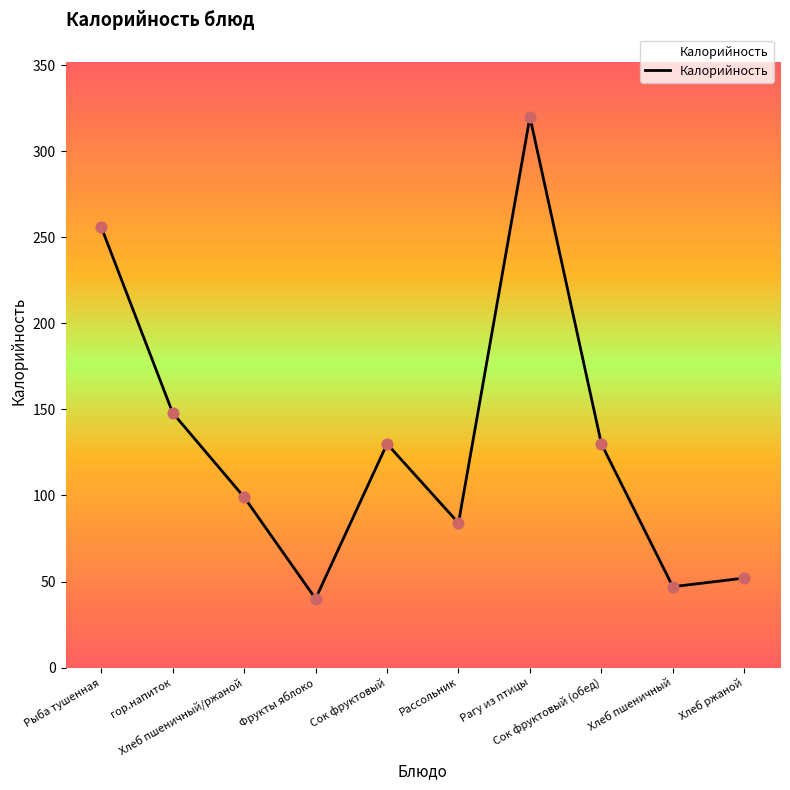

Between Сок фруктовый (обед) and Рассольник, which is larger?

Сок фруктовый (обед)